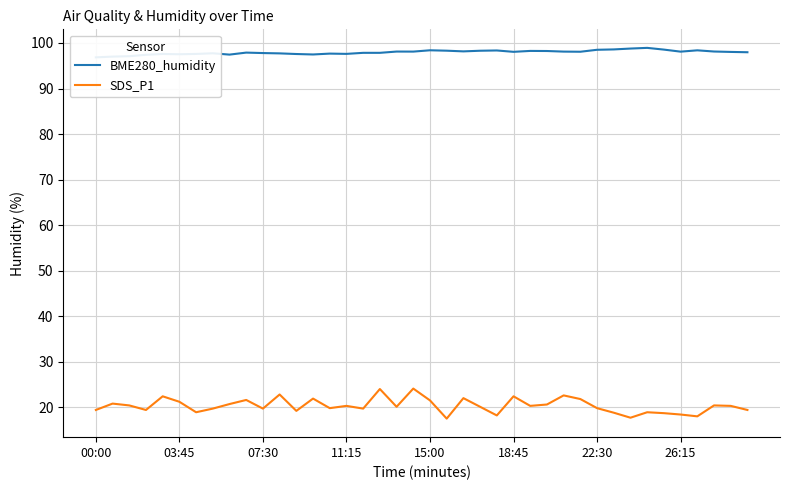

What is the minimum value shown in the chart?

17.5